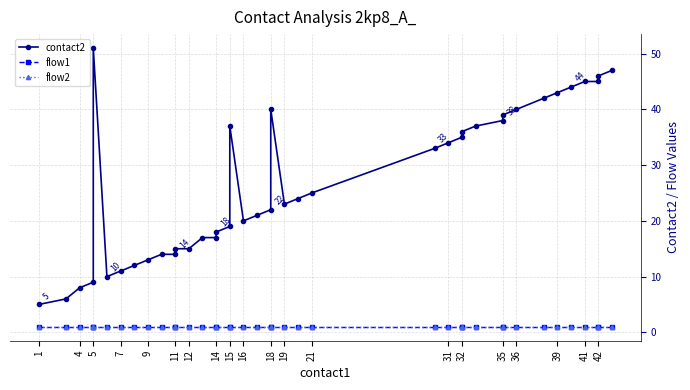

True or false: contact2 and flow2 cross at least once.

False